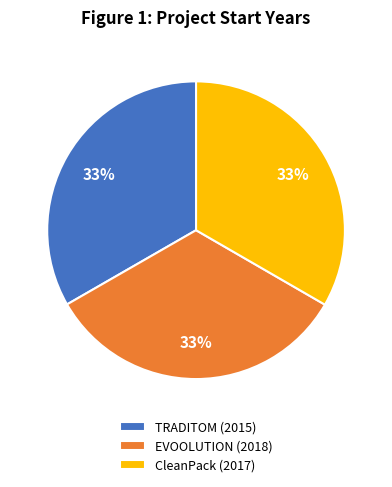

To the nearest percent, what portion does CleanPack (2017) represent?

33%